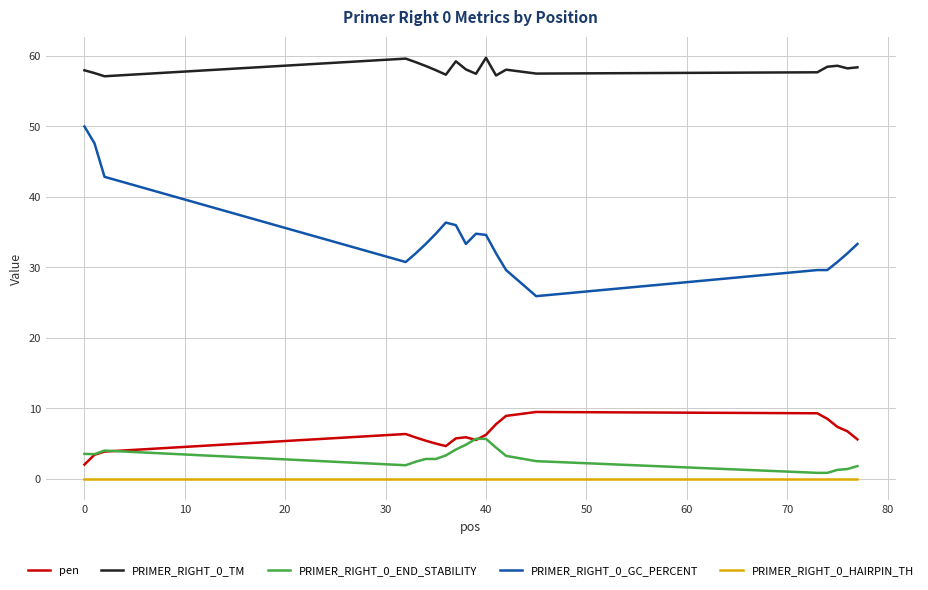

True or false: PRIMER_RIGHT_0_GC_PERCENT and PRIMER_RIGHT_0_TM intersect in this chart.

False